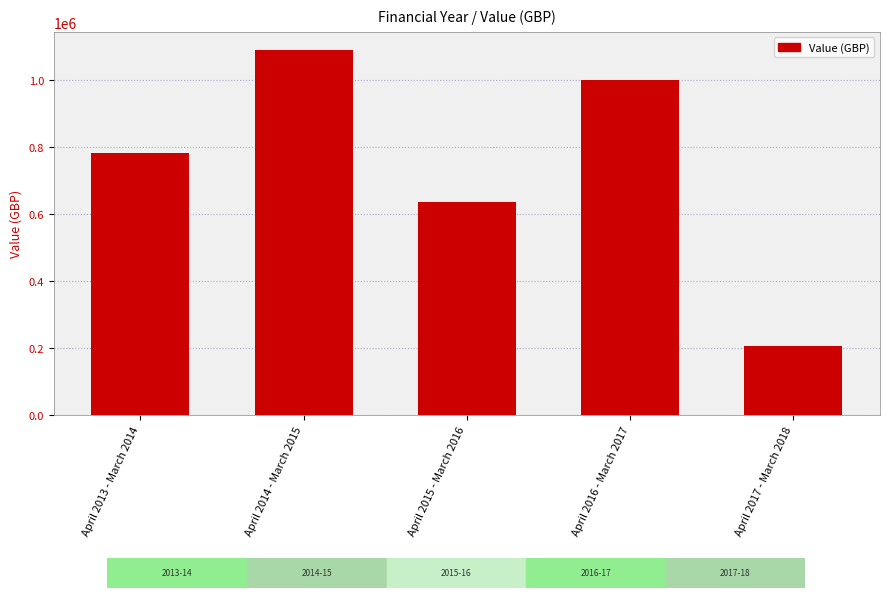

Where is the data nearest to the value 646179?

April 2015 - March 2016